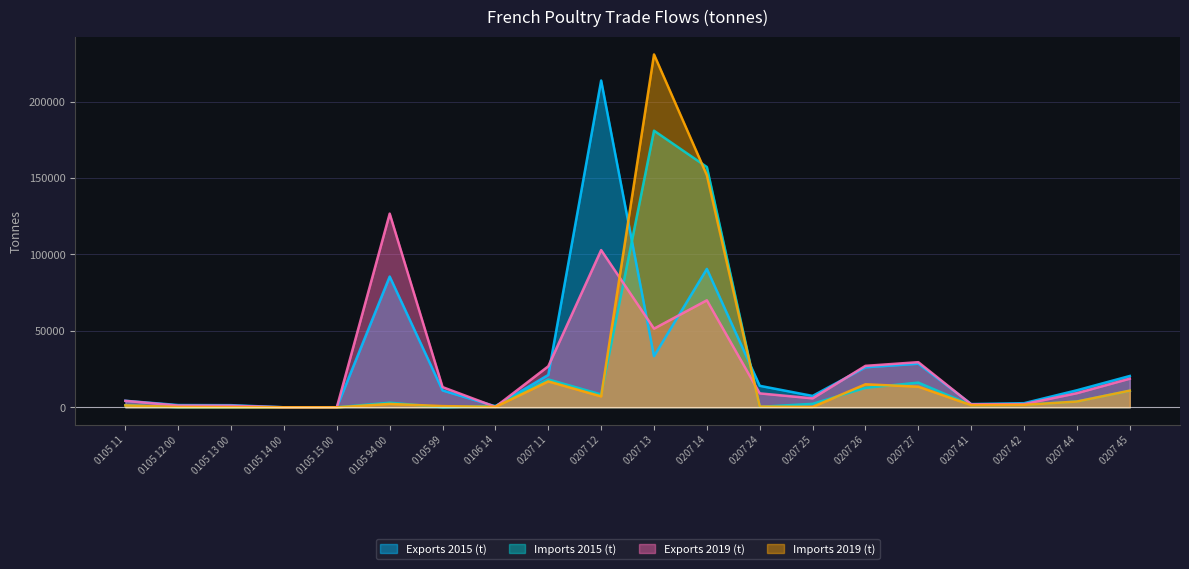

True or false: Exports 2019 (t) has a value of 29522.1 at 0207 27.

True